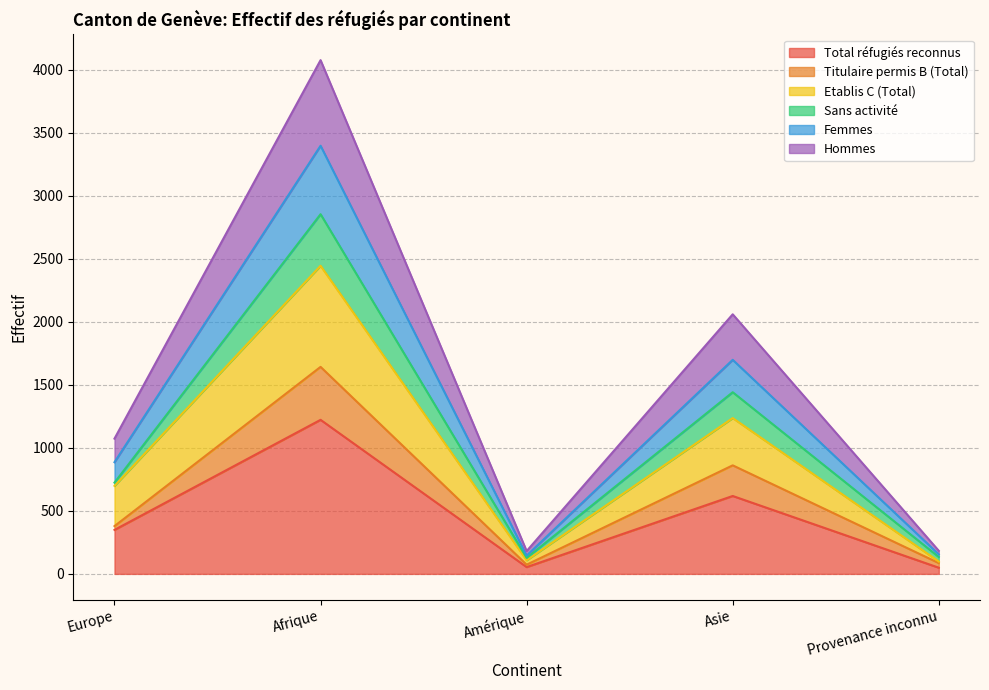

The Total réfugiés reconnus series shows 928 at Asie. True or false?

False